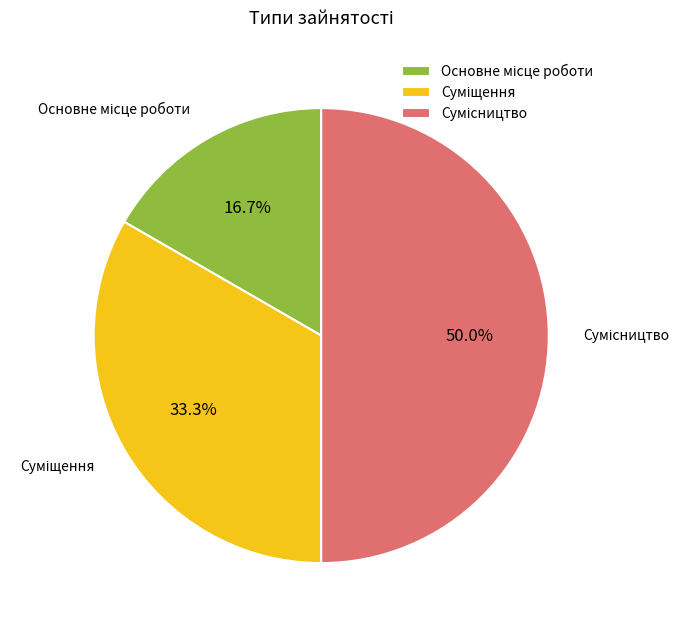

Is the sum of Суміщення and Сумісництво greater than half?

Yes